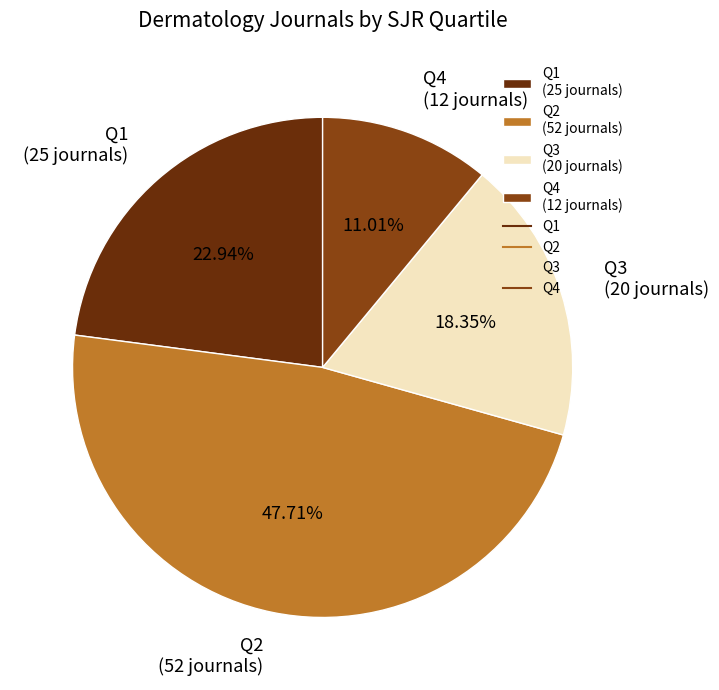

Does Q1 account for over 50% of the chart?

No